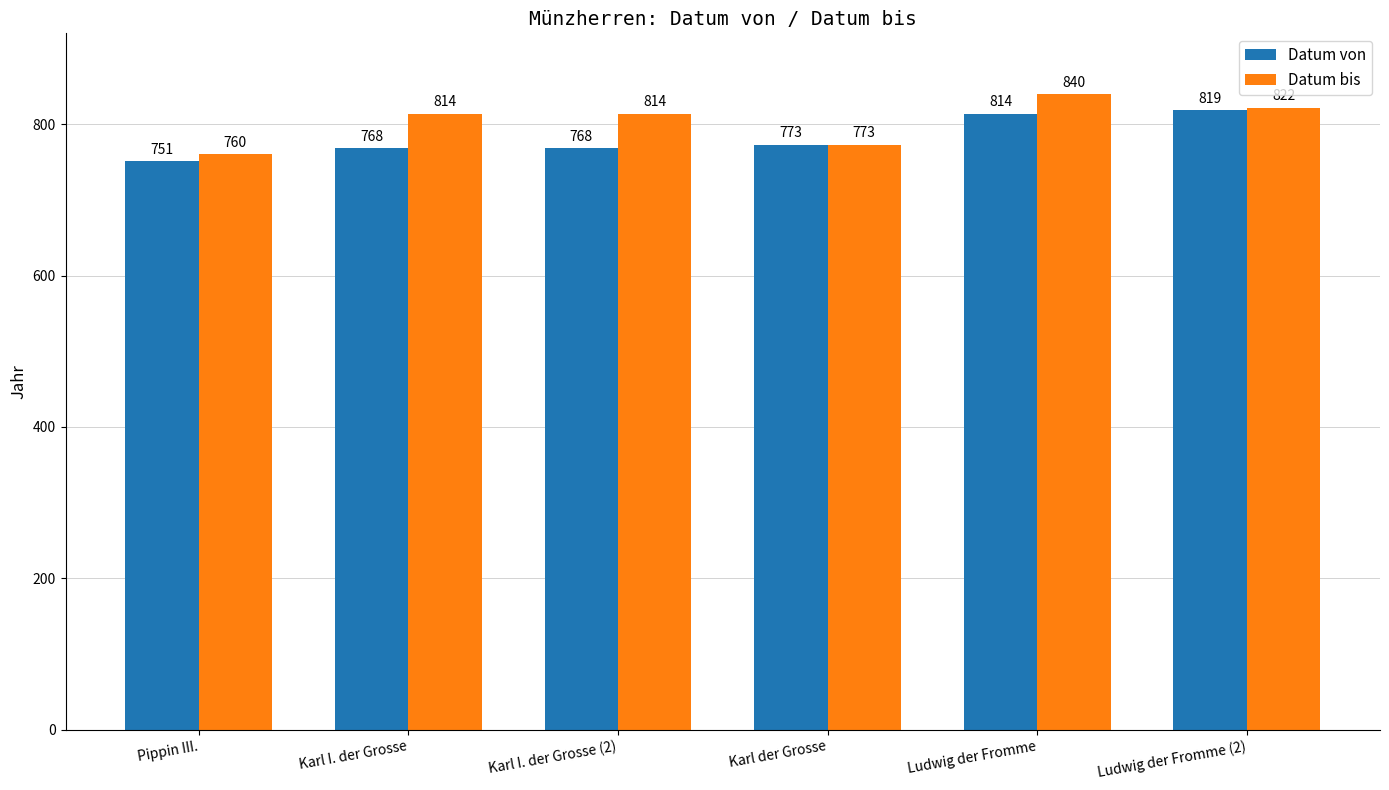

Rank the series by their average value, from lowest to highest.

Datum von, Datum bis